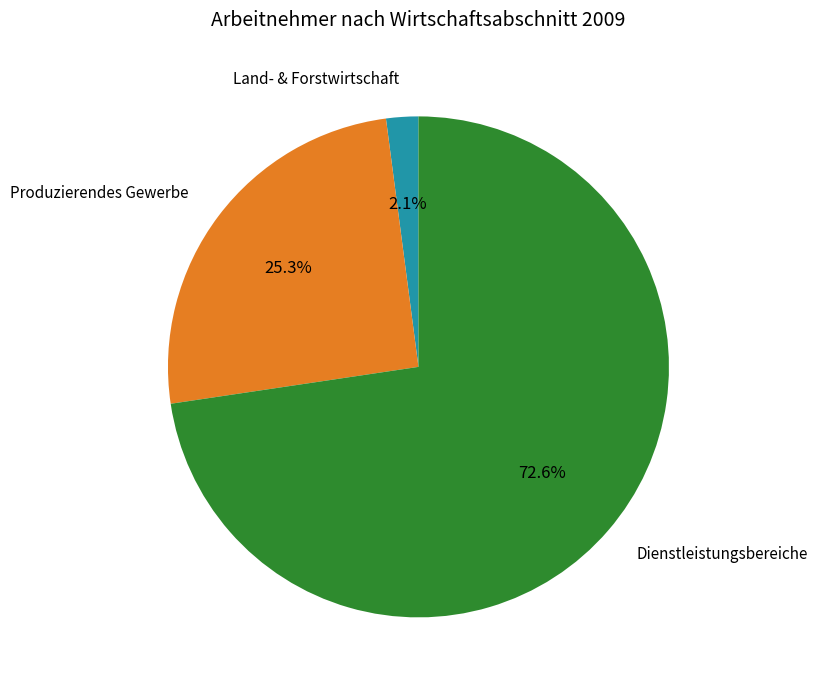

Does any single category account for the majority?

Yes